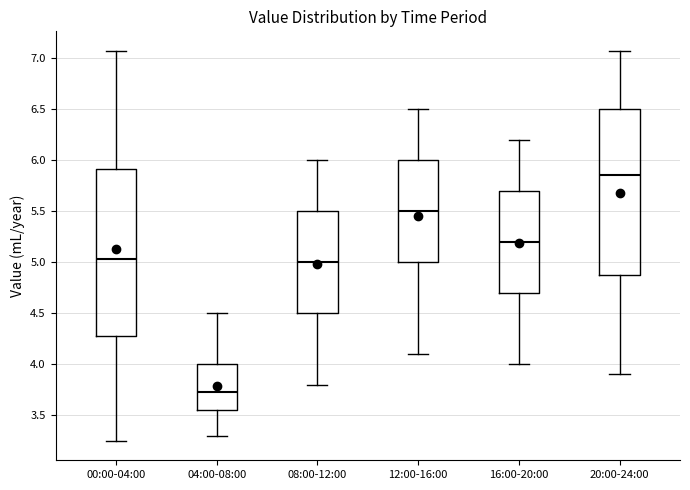

Reading left to right, read every box against the y-axis: the position of its median line, the range the box covers, and the ends of its whiskers. The values are not printed on the chart, so give them approximately, as read against the axis.

00:00-04:00: median 5.05, box 4.30 to 5.90, whiskers 3.25 to 7.05
04:00-08:00: median 3.75, box 3.55 to 4.00, whiskers 3.30 to 4.50
08:00-12:00: median 5.00, box 4.50 to 5.50, whiskers 3.80 to 6.00
12:00-16:00: median 5.50, box 5.00 to 6.00, whiskers 4.10 to 6.50
16:00-20:00: median 5.20, box 4.70 to 5.70, whiskers 4.00 to 6.20
20:00-24:00: median 5.85, box 4.90 to 6.50, whiskers 3.90 to 7.05